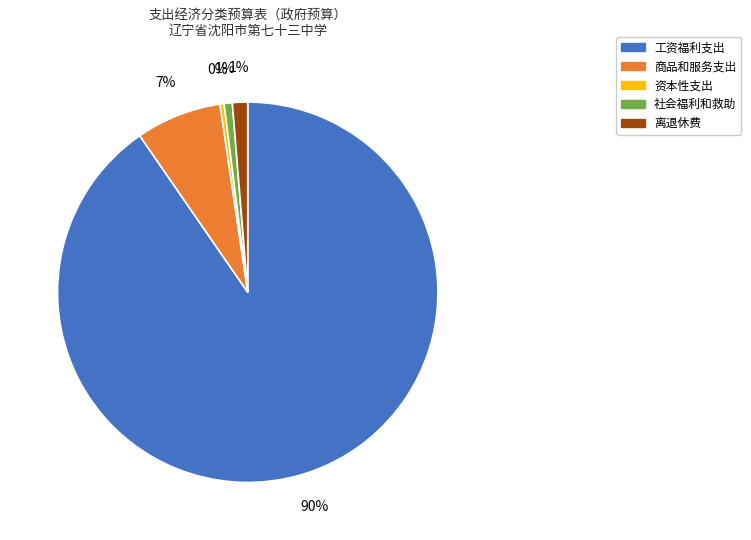

The 工资福利支出 slice represents 90% of the pie. True or false?

True